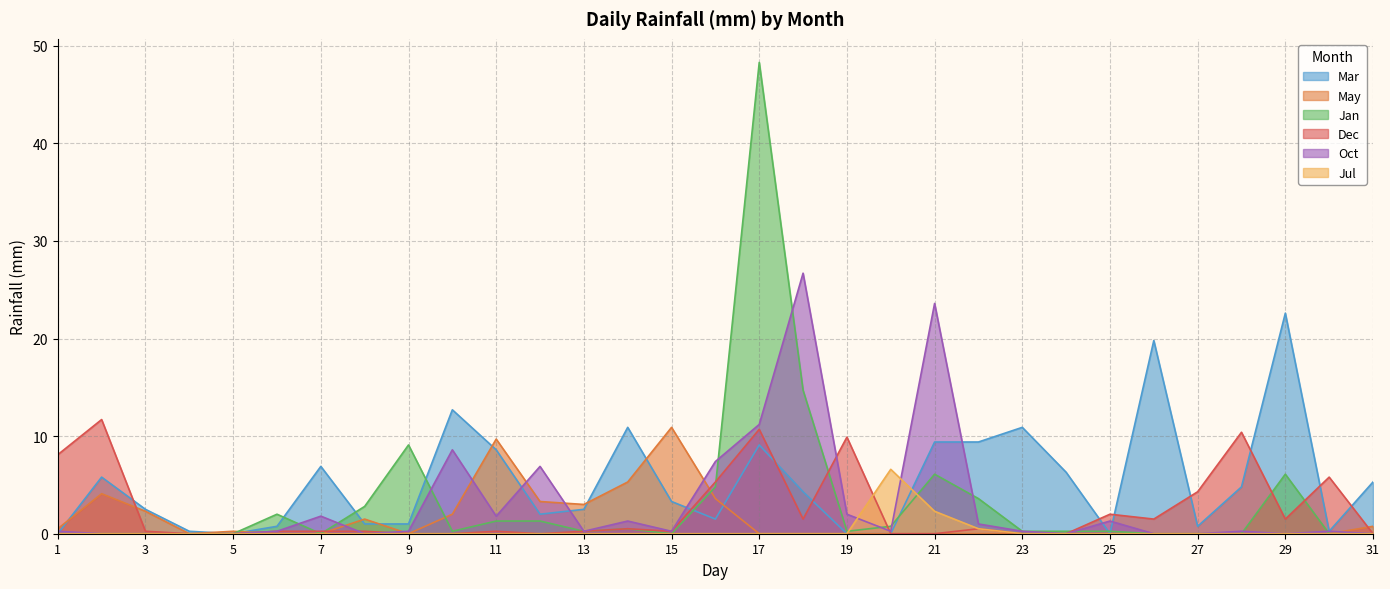

How many data points does each series have?

31